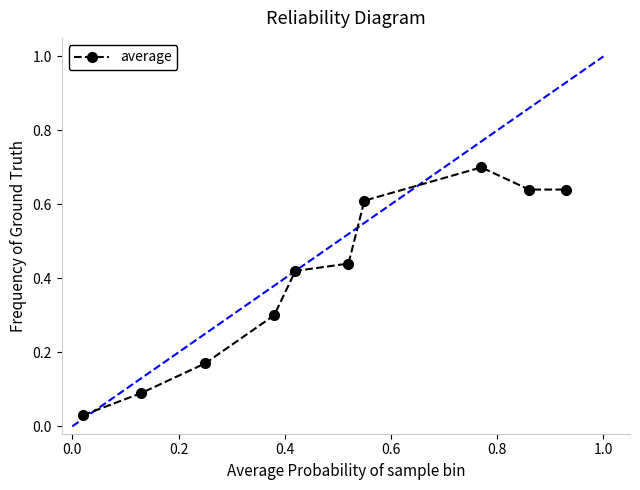

What is the sum of all values?

4.0